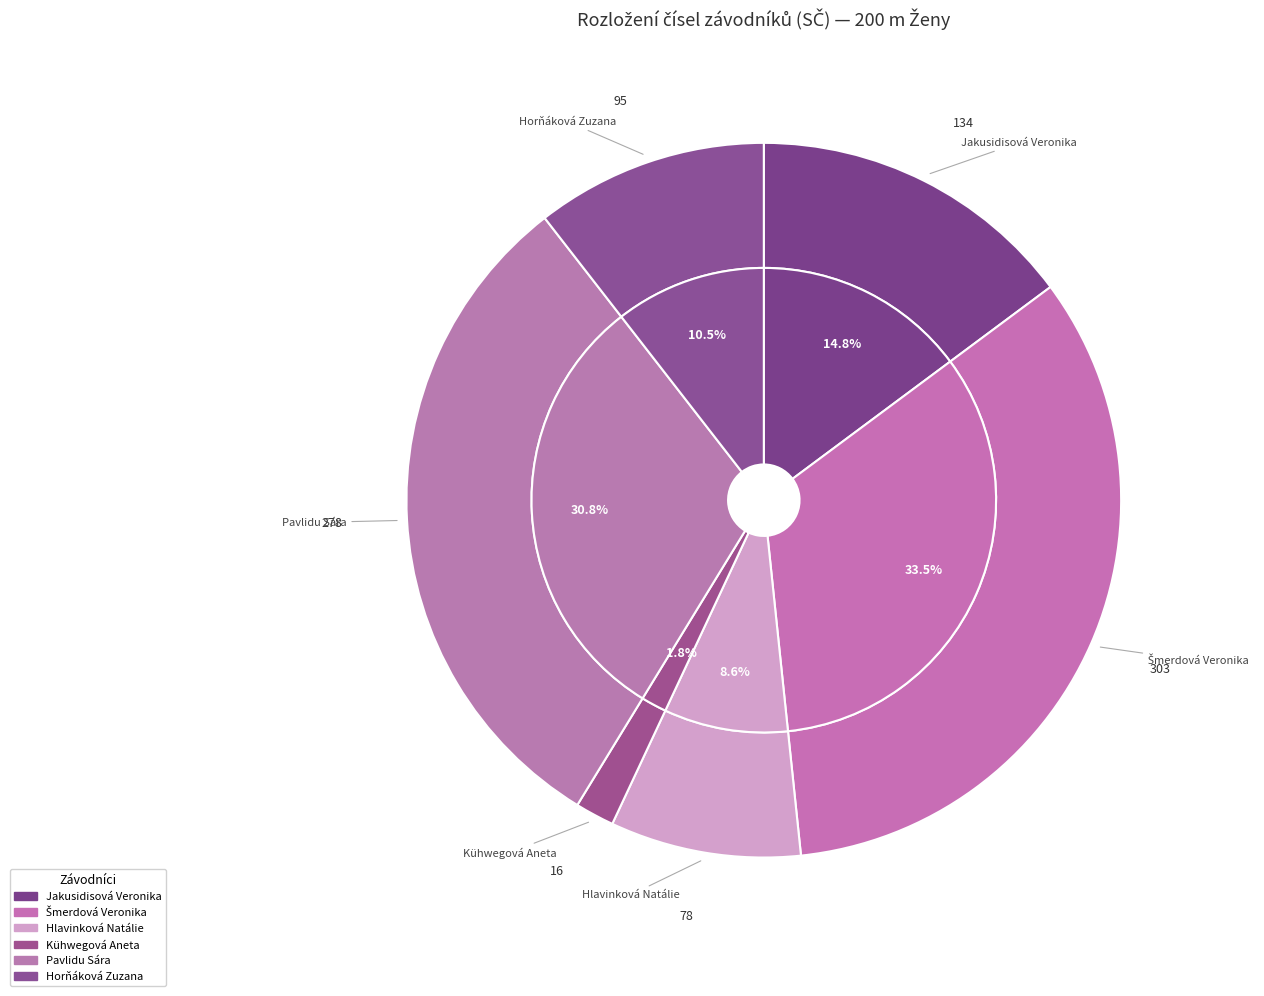

Approximately how many times larger is the value at Pavlidu Sára compared to Horňáková Zuzana?

2.9